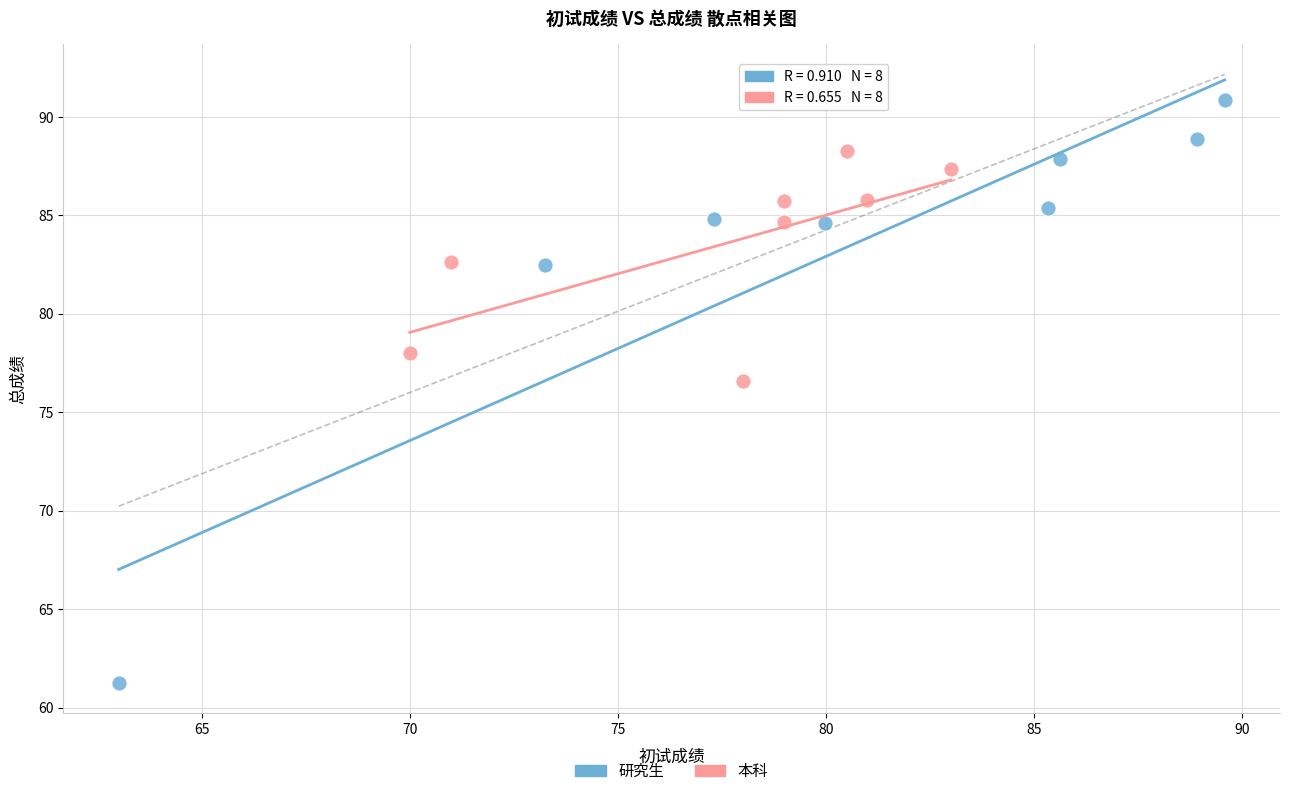

What are all the series names shown in the legend?

研究生, 本科